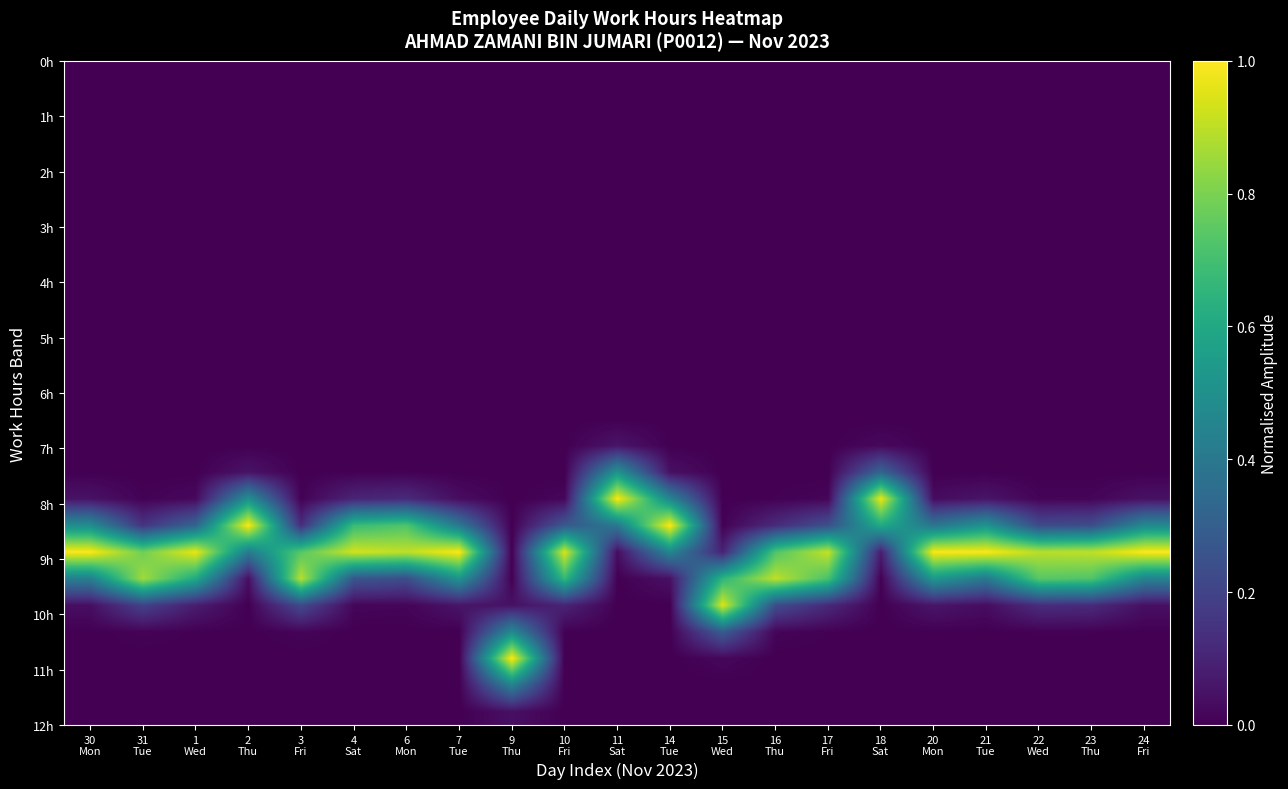

What is the total value across all series at 21
Tue?

2.0